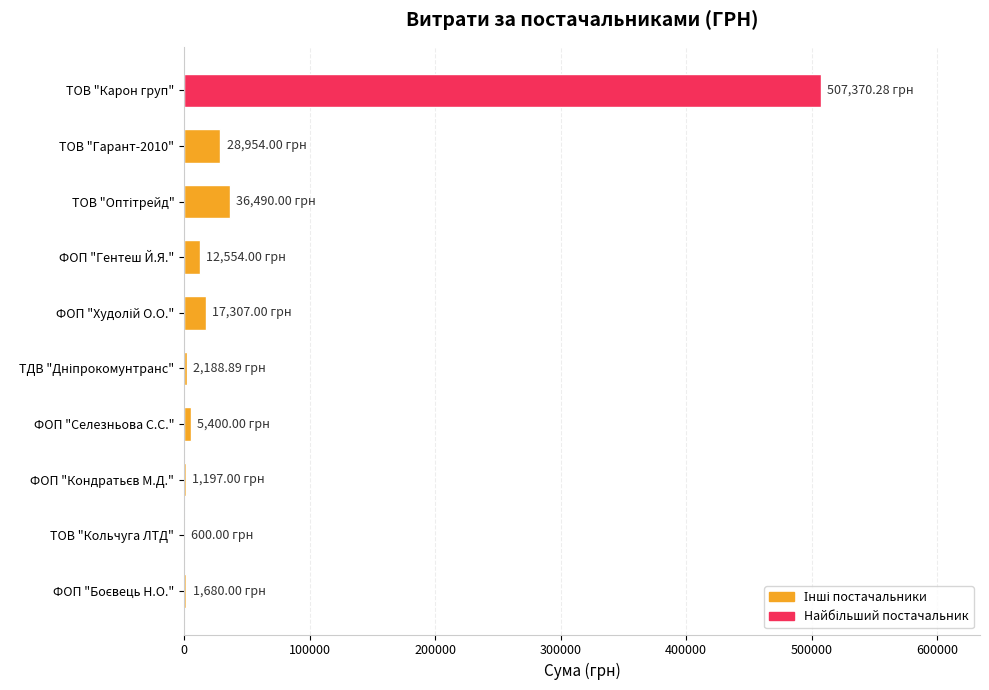

How many series are shown in this chart?

1